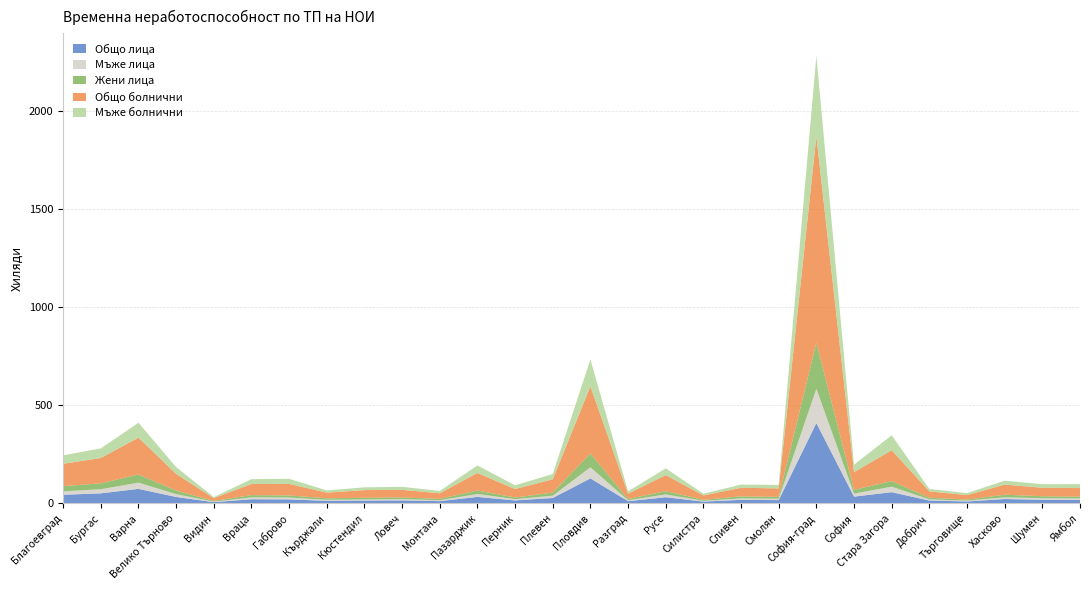

Reading left to right, what are all the values shown in this chart?

Общо лица: 43750	51072	73747	32620	6203	21032	20207	12837	14302	15084	11416	32914	14900	27440	127109	11140	31255	9072	17915	16530	409205	34334	56844	14380	9692	22039	18167	17083
Мъже лица: 17653	21001	31913	14484	2430	9592	9447	5247	5483	6431	4678	14829	6642	11506	56776	4892	14308	3805	7301	7238	174755	15382	28404	5920	4382	8938	8266	8248
Жени лица: 26097	30071	41834	18136	3773	11440	10760	7590	8819	8653	6738	18085	8258	15934	70333	6248	16947	5267	10614	9292	234450	18952	28440	8460	5310	13101	9901	8835
Общо болнични: 114229	128985	187576	84951	14175	56517	58535	29024	39055	38666	28637	89104	43219	67812	342150	27372	81564	22310	43644	43233	1051474	90233	157326	32277	22785	51733	43008	43745
Мъже болнични: 43142	48914	75730	34842	5414	24979	26084	11321	14135	15495	11888	38398	18972	27112	137142	11511	34522	8863	16310	17831	411358	38117	75984	12460	9910	19804	18543	20074